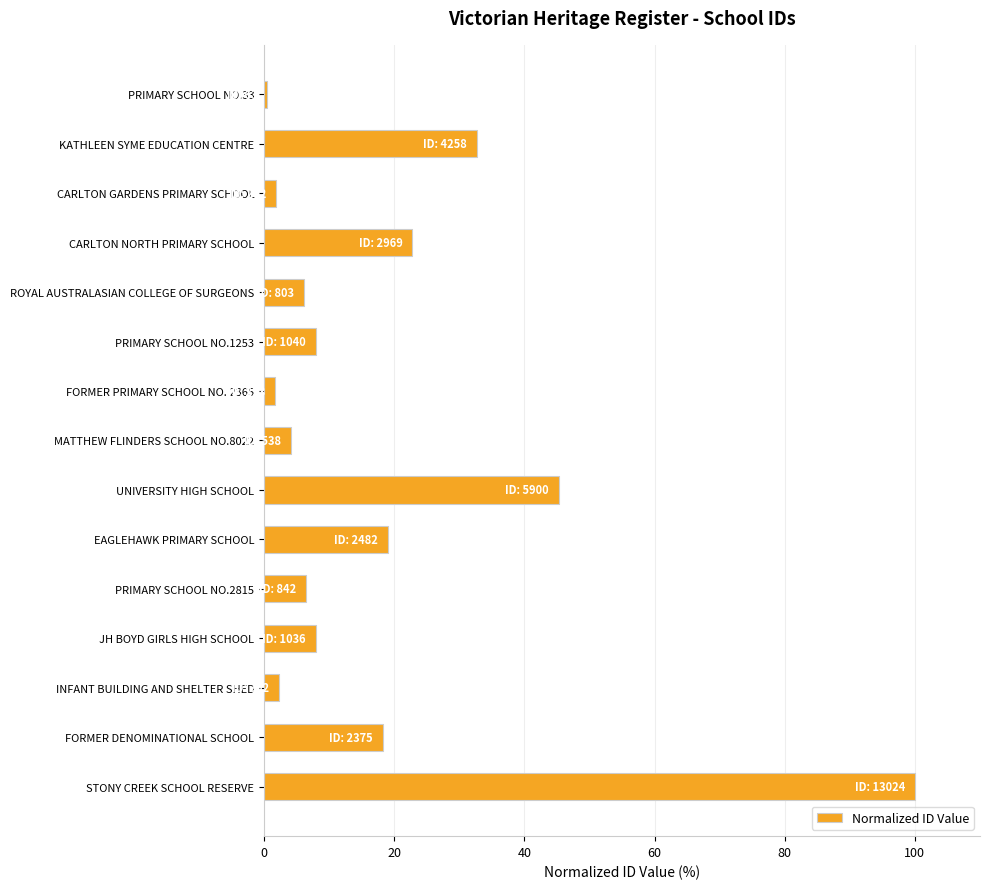

True or false: the data shows 6.5 at PRIMARY SCHOOL NO.2815.

True